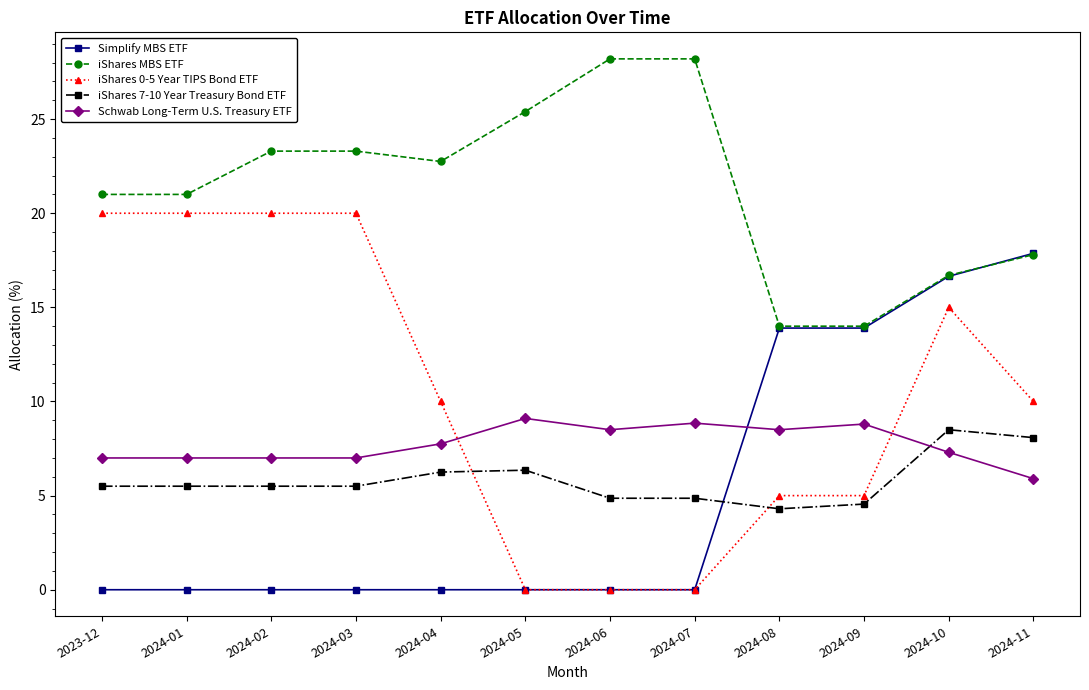

At which category is the sum across all series the highest?

2024-10